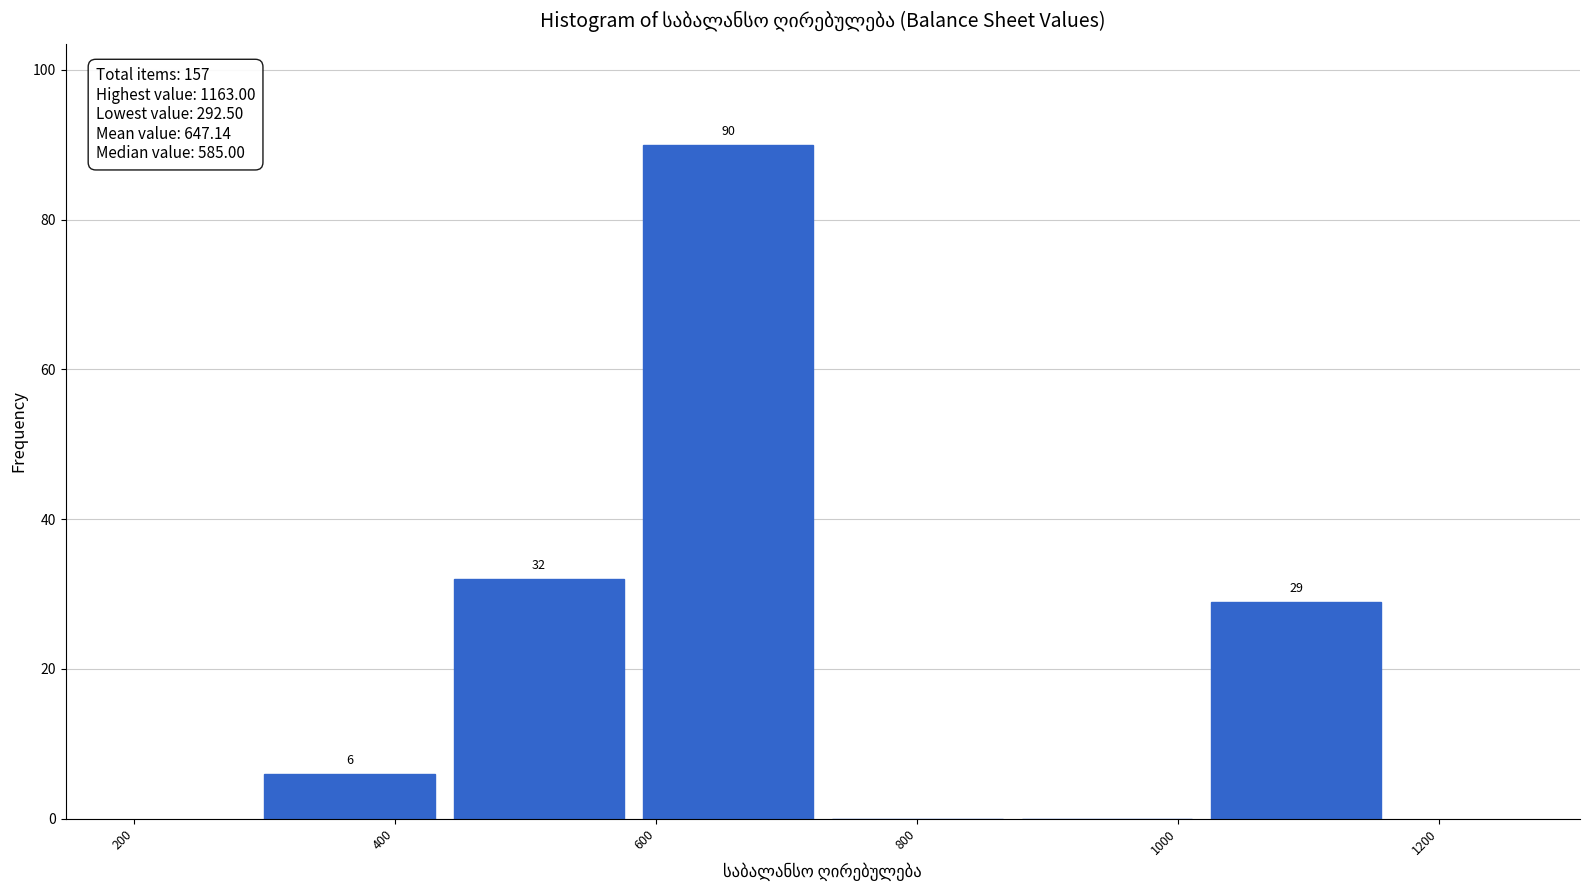

Which range on the x-axis has the tallest bar?

580 to 720